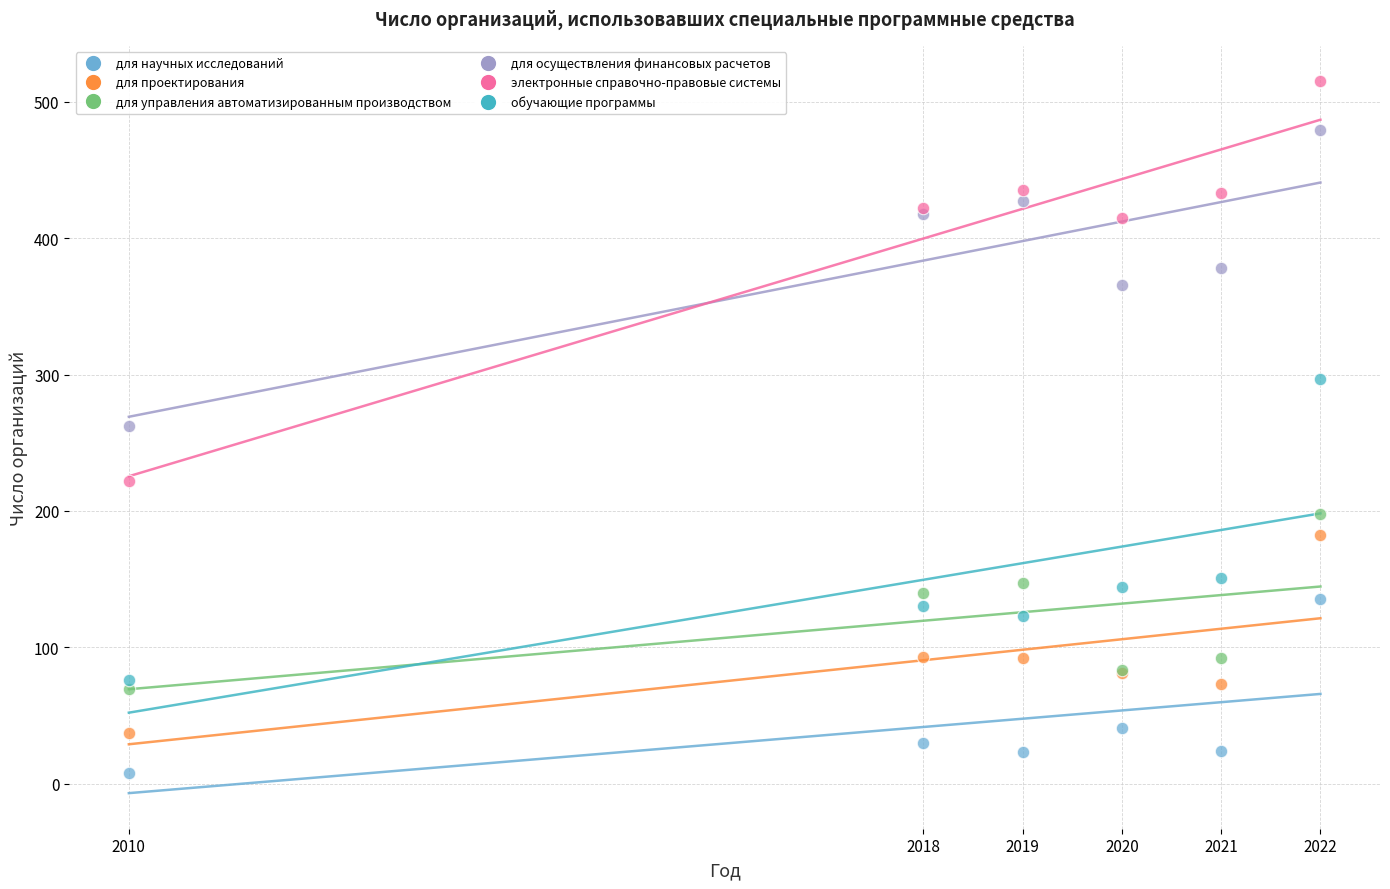

Which series has the widest spread of Y values?

электронные справочно-правовые системы